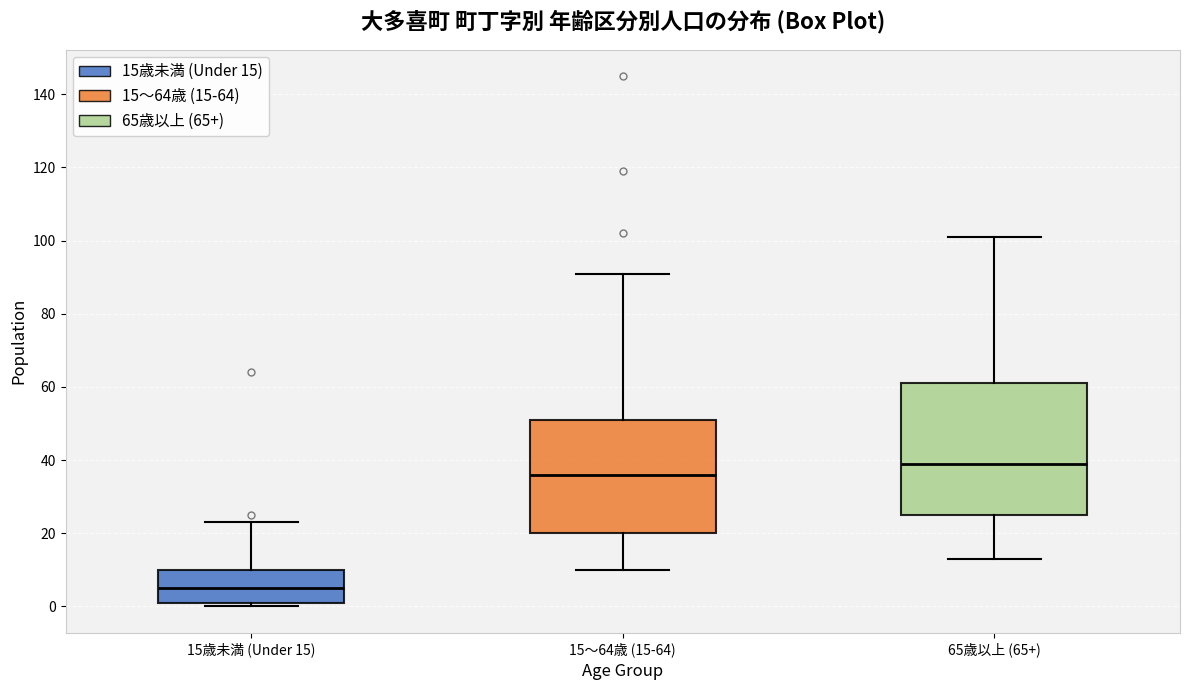

Where is the lower edge of the box for 65歳以上 (65+) on the y-axis? The values are not printed on the chart, so give them approximately, as read against the axis.

26